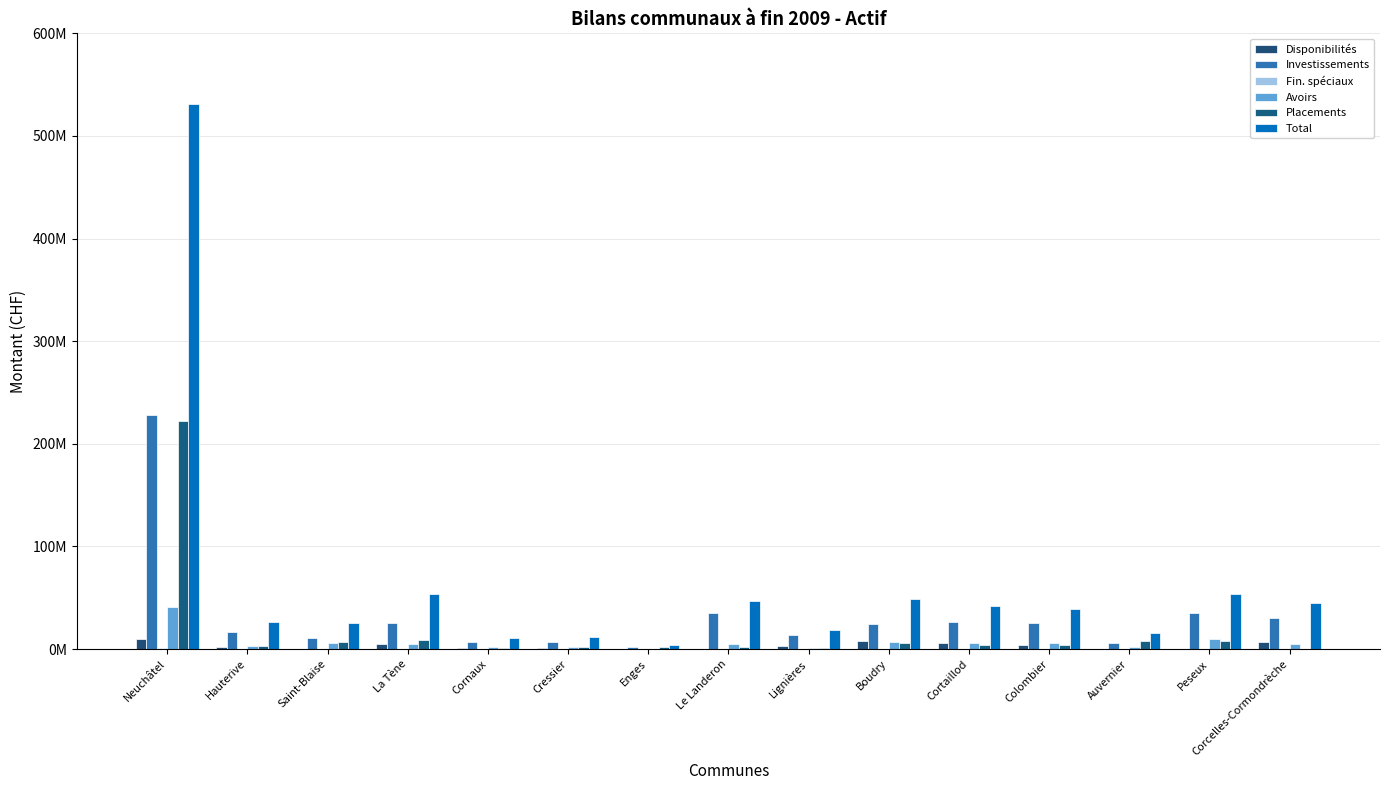

Are the bars horizontal?

No